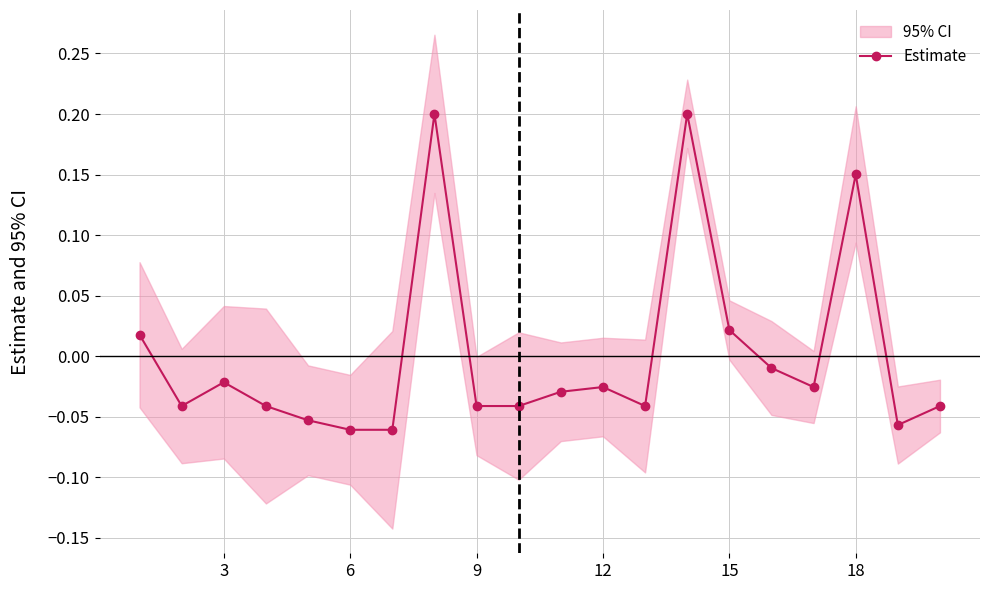

How many points are lower than both their immediate neighbors (excluding endpoints)?

4